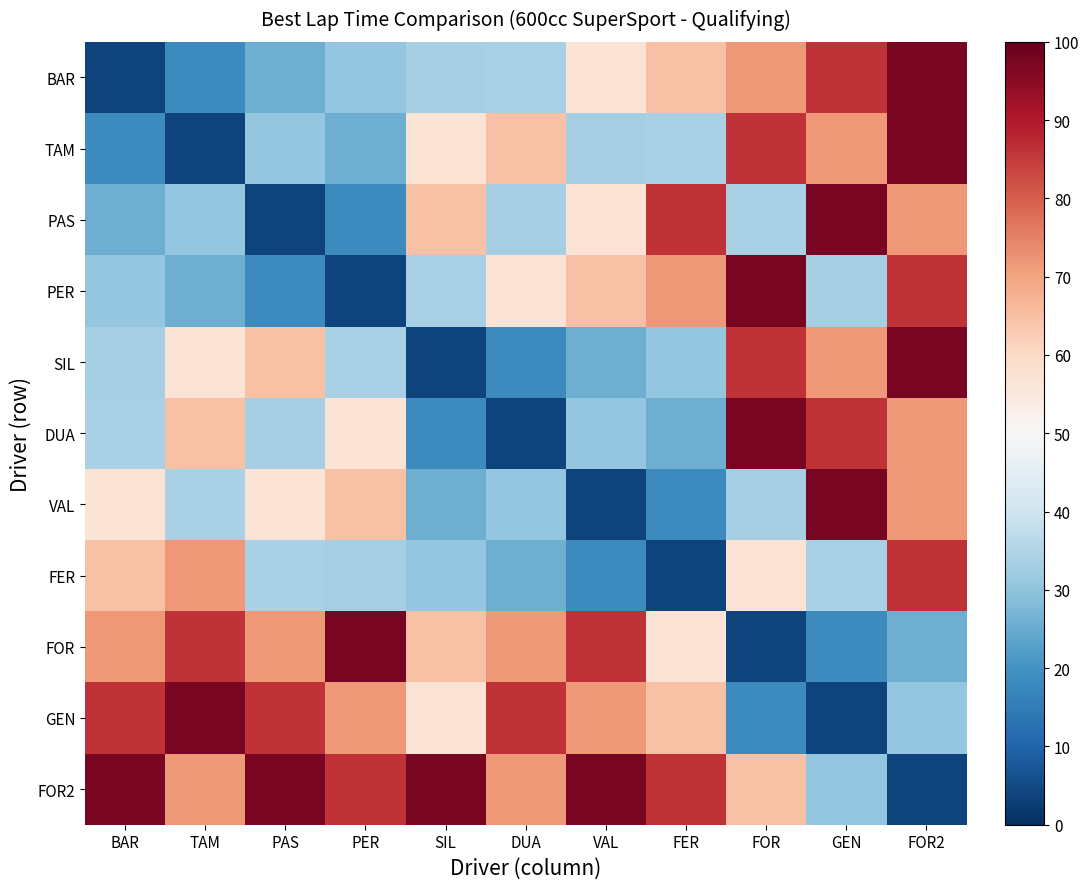

Reading left to right, list all the values displayed in this chart.

BAR: BAR=3.6	TAM=18.2	PAS=25.4	PER=30.5	SIL=33.3	DUA=33.9	VAL=56.8	FER=64.8	FOR=71.5	GEN=86.3	FOR2=97.6
TAM: BAR=18.2	TAM=3.6	PAS=30.5	PER=25.4	SIL=56.8	DUA=64.8	VAL=33.3	FER=33.9	FOR=86.3	GEN=71.5	FOR2=97.6
PAS: BAR=25.4	TAM=30.5	PAS=3.6	PER=18.2	SIL=64.8	DUA=33.3	VAL=56.8	FER=86.3	FOR=33.9	GEN=97.6	FOR2=71.5
PER: BAR=30.5	TAM=25.4	PAS=18.2	PER=3.6	SIL=33.9	DUA=56.8	VAL=64.8	FER=71.5	FOR=97.6	GEN=33.3	FOR2=86.3
SIL: BAR=33.3	TAM=56.8	PAS=64.8	PER=33.9	SIL=3.6	DUA=18.2	VAL=25.4	FER=30.5	FOR=86.3	GEN=71.5	FOR2=97.6
DUA: BAR=33.9	TAM=64.8	PAS=33.3	PER=56.8	SIL=18.2	DUA=3.6	VAL=30.5	FER=25.4	FOR=97.6	GEN=86.3	FOR2=71.5
VAL: BAR=56.8	TAM=33.9	PAS=56.8	PER=64.8	SIL=25.4	DUA=30.5	VAL=3.6	FER=18.2	FOR=33.3	GEN=97.6	FOR2=71.5
FER: BAR=64.8	TAM=71.5	PAS=33.9	PER=33.3	SIL=30.5	DUA=25.4	VAL=18.2	FER=3.6	FOR=56.8	GEN=33.9	FOR2=86.3
FOR: BAR=71.5	TAM=86.3	PAS=71.5	PER=97.6	SIL=64.8	DUA=71.5	VAL=86.3	FER=56.8	FOR=3.6	GEN=18.2	FOR2=25.4
GEN: BAR=86.3	TAM=97.6	PAS=86.3	PER=71.5	SIL=56.8	DUA=86.3	VAL=71.5	FER=64.8	FOR=18.2	GEN=3.6	FOR2=30.5
FOR2: BAR=97.6	TAM=71.5	PAS=97.6	PER=86.3	SIL=97.6	DUA=71.5	VAL=97.6	FER=86.3	FOR=64.8	GEN=30.5	FOR2=3.6